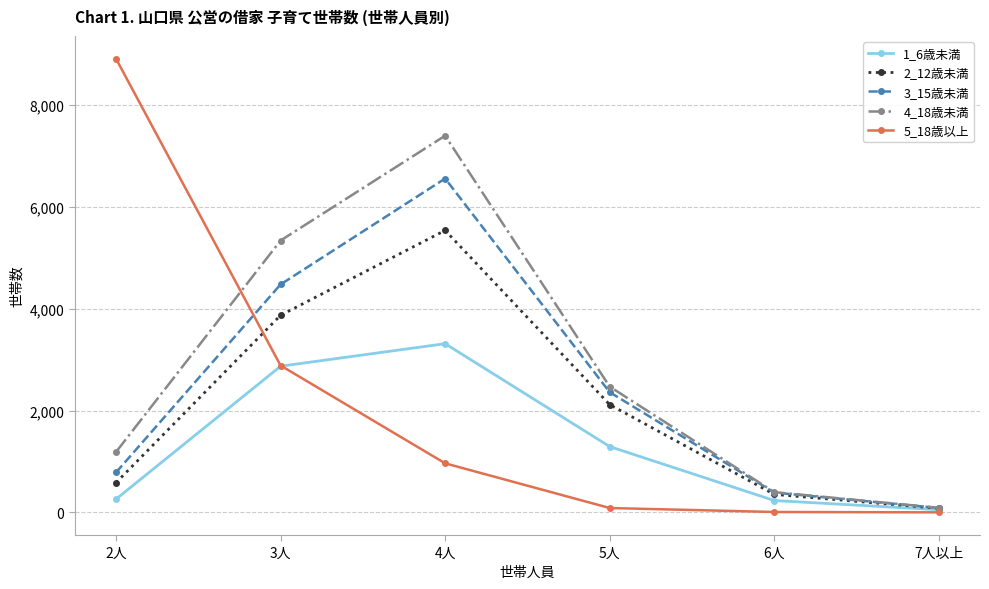

How many data points in 1_6歳未満 are less than 1292?

3